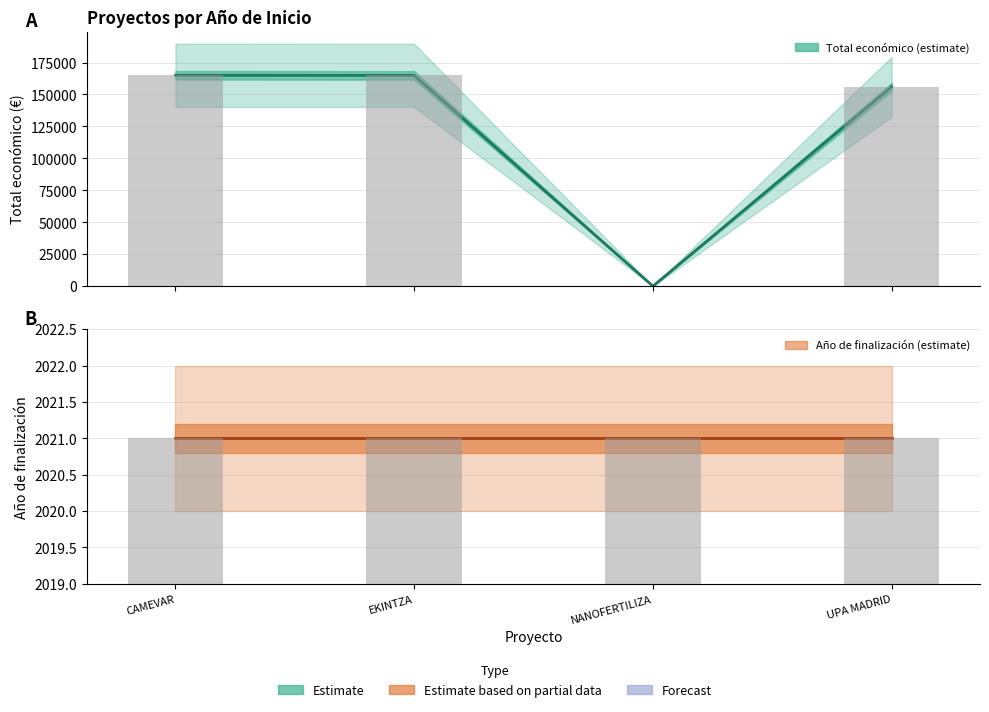

What value does the data have at UPA MADRID, to the nearest 10?

155980